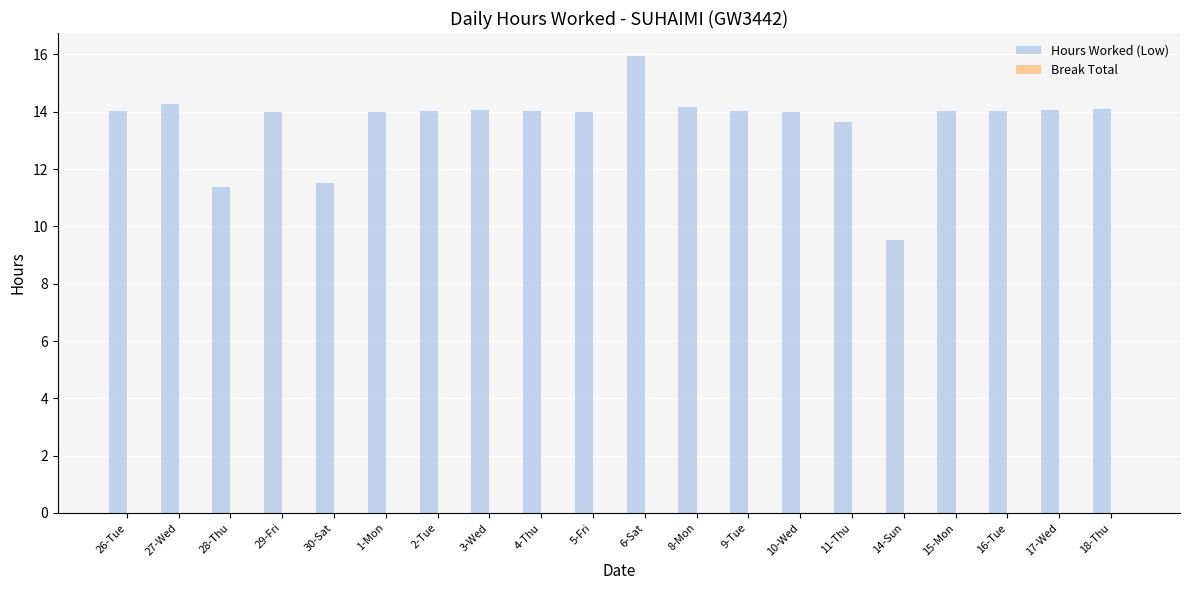

Which label corresponds to the smallest value in the chart?

14-Sun